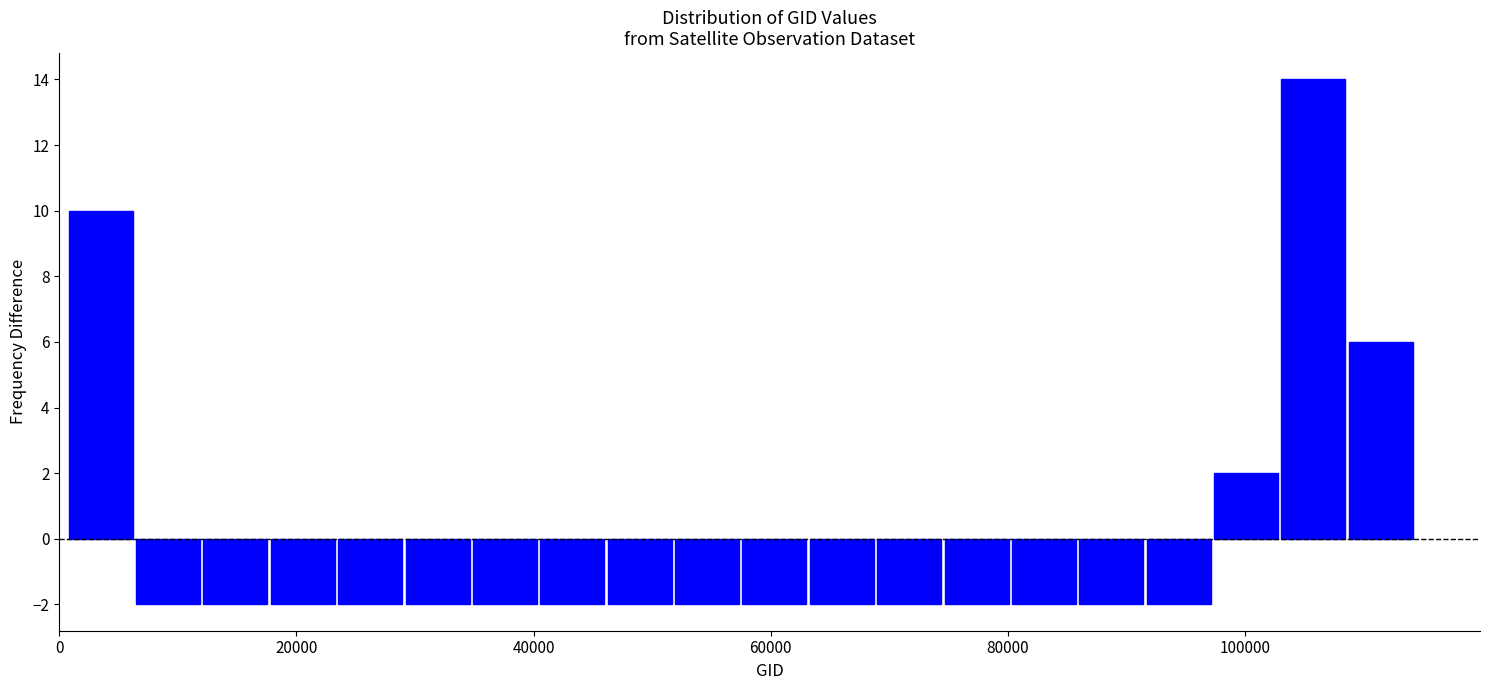

Around what value on the x-axis is the tallest bar? Give the approximate position of its centre, as read against the axis.

106000